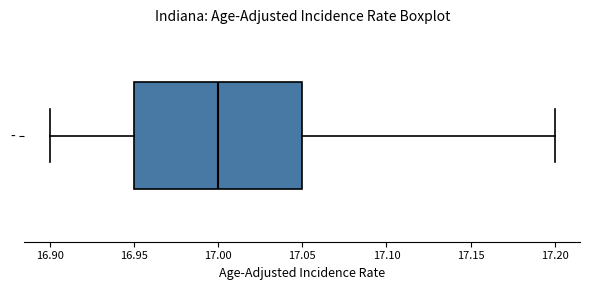

Transcribe this box plot: give where the median line is, the range the box spans, and where the two whiskers end, as read against the x-axis. The values are not printed on the chart, so give them approximately, as read against the axis.

median 17.00, box 16.95 to 17.05, whiskers 16.90 to 17.20